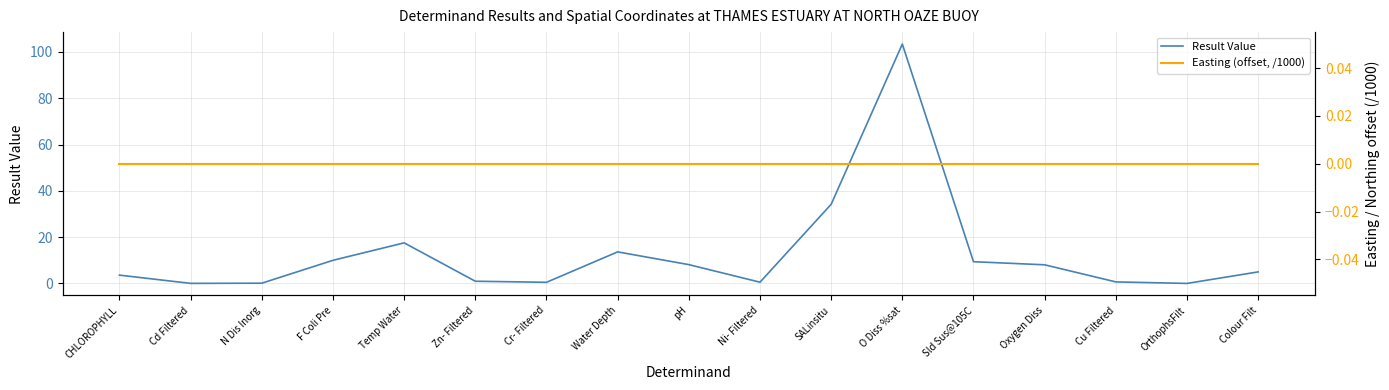

What is the difference between the maximum and minimum values in the Result Value series?

103.4